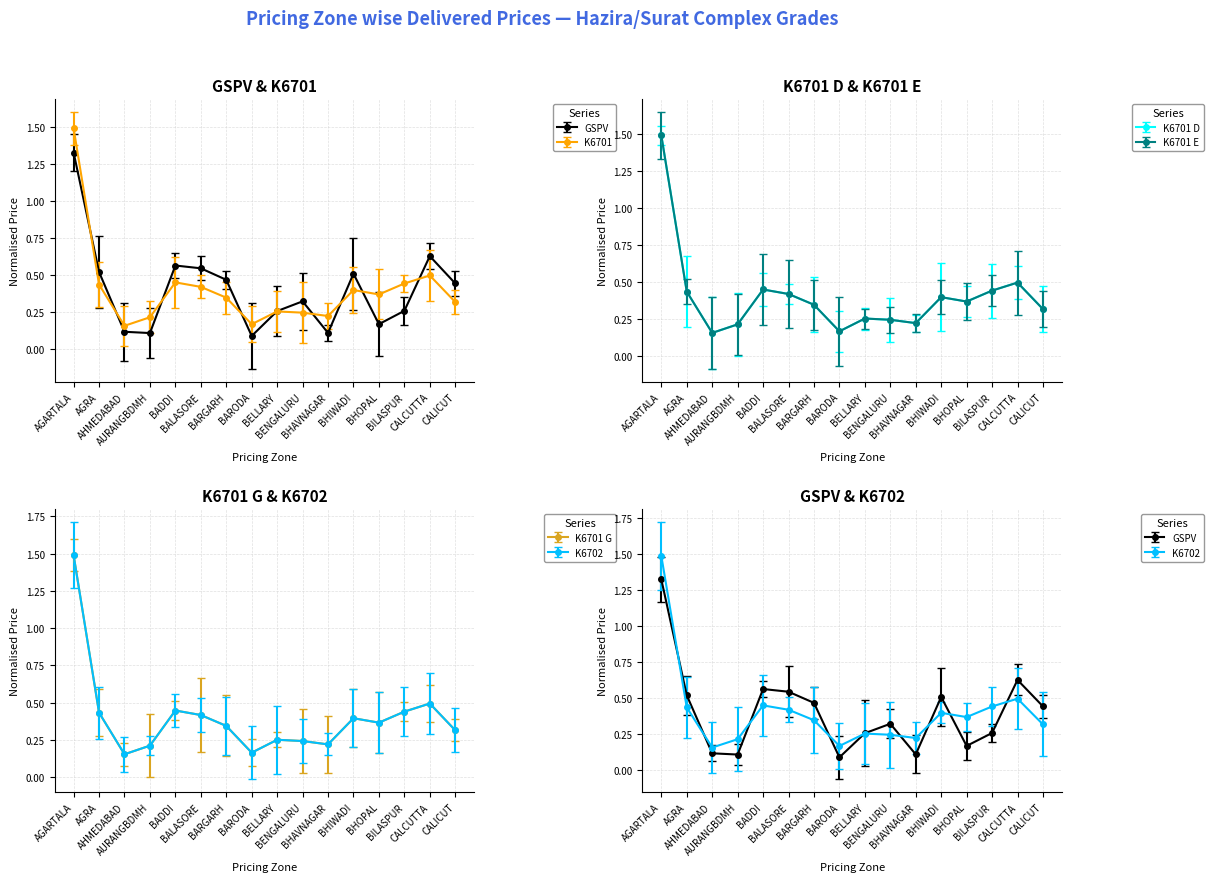

Reading left to right, transcribe all the data shown in this chart.

GSPV: AGARTALA=1.3	AGRA=0.5	AHMEDABAD=0.1	AURANGBDMH=0.1	BADDI=0.6	BALASORE=0.5	BARGARH=0.5	BARODA=0.1	BELLARY=0.3	BENGALURU=0.3	BHAVNAGAR=0.1	BHIWADI=0.5	BHOPAL=0.2	BILASPUR=0.3	CALCUTTA=0.6	CALICUT=0.4
K6701: AGARTALA=1.5	AGRA=0.4	AHMEDABAD=0.2	AURANGBDMH=0.2	BADDI=0.4	BALASORE=0.4	BARGARH=0.3	BARODA=0.2	BELLARY=0.3	BENGALURU=0.2	BHAVNAGAR=0.2	BHIWADI=0.4	BHOPAL=0.4	BILASPUR=0.4	CALCUTTA=0.5	CALICUT=0.3
K6701 D: AGARTALA=1.5	AGRA=0.4	AHMEDABAD=0.2	AURANGBDMH=0.2	BADDI=0.4	BALASORE=0.4	BARGARH=0.3	BARODA=0.2	BELLARY=0.3	BENGALURU=0.2	BHAVNAGAR=0.2	BHIWADI=0.4	BHOPAL=0.4	BILASPUR=0.4	CALCUTTA=0.5	CALICUT=0.3
K6701 E: AGARTALA=1.5	AGRA=0.4	AHMEDABAD=0.2	AURANGBDMH=0.2	BADDI=0.4	BALASORE=0.4	BARGARH=0.3	BARODA=0.2	BELLARY=0.3	BENGALURU=0.2	BHAVNAGAR=0.2	BHIWADI=0.4	BHOPAL=0.4	BILASPUR=0.4	CALCUTTA=0.5	CALICUT=0.3
K6701 G: AGARTALA=1.5	AGRA=0.4	AHMEDABAD=0.2	AURANGBDMH=0.2	BADDI=0.4	BALASORE=0.4	BARGARH=0.3	BARODA=0.2	BELLARY=0.3	BENGALURU=0.2	BHAVNAGAR=0.2	BHIWADI=0.4	BHOPAL=0.4	BILASPUR=0.4	CALCUTTA=0.5	CALICUT=0.3
K6702: AGARTALA=1.5	AGRA=0.4	AHMEDABAD=0.2	AURANGBDMH=0.2	BADDI=0.4	BALASORE=0.4	BARGARH=0.3	BARODA=0.2	BELLARY=0.3	BENGALURU=0.2	BHAVNAGAR=0.2	BHIWADI=0.4	BHOPAL=0.4	BILASPUR=0.4	CALCUTTA=0.5	CALICUT=0.3